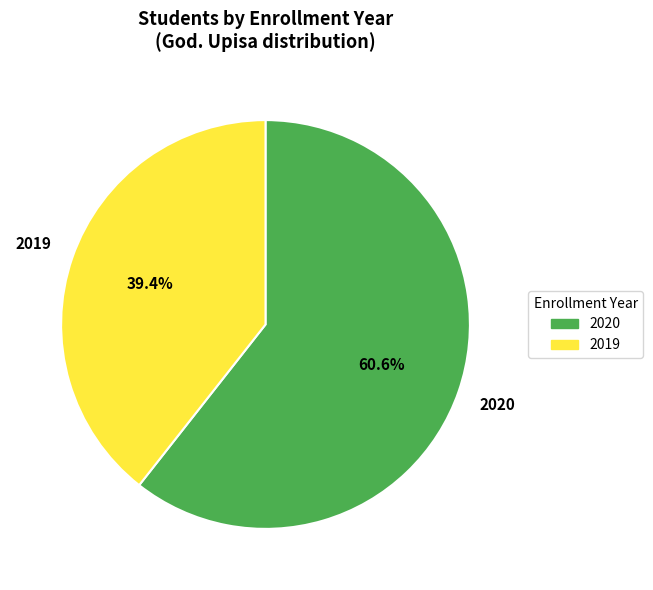

Rank the categories by value from lowest to highest.

2019, 2020